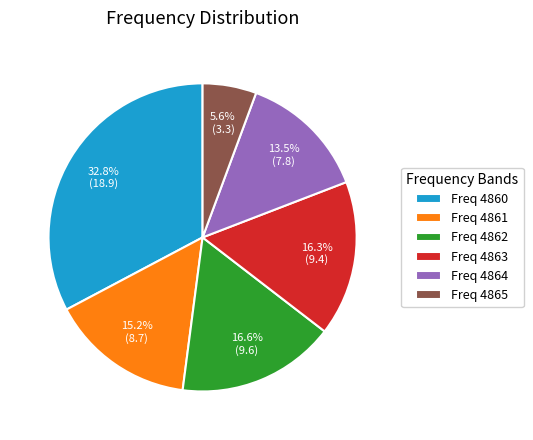

Approximately how many times larger is the value at Freq 4860 compared to Freq 4861?

2.2